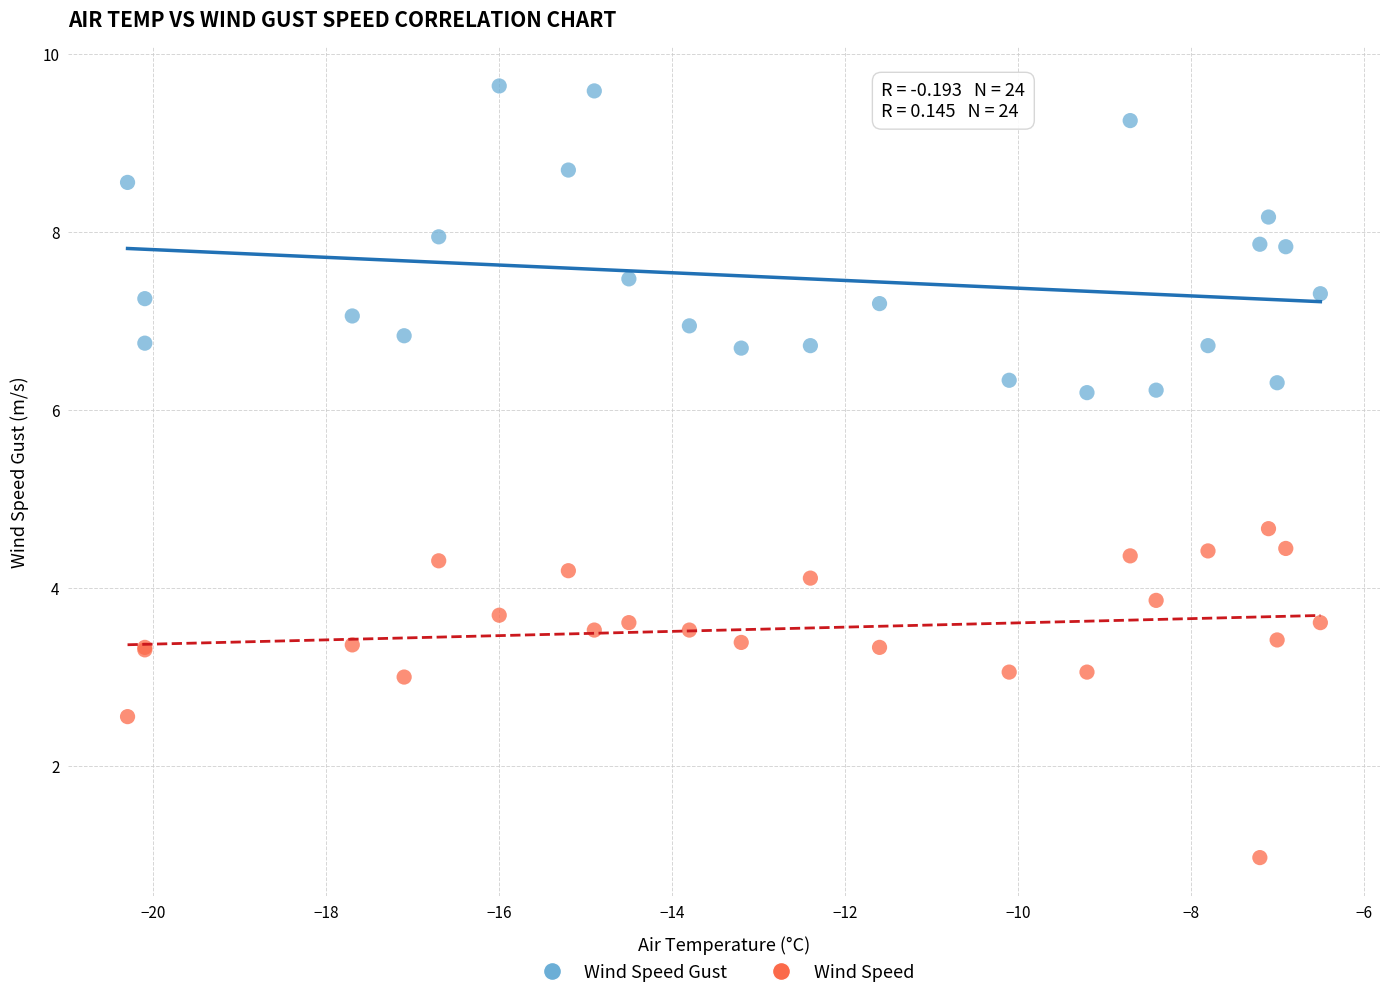

What is the X range (max minus min) for the scatter plot?

13.8